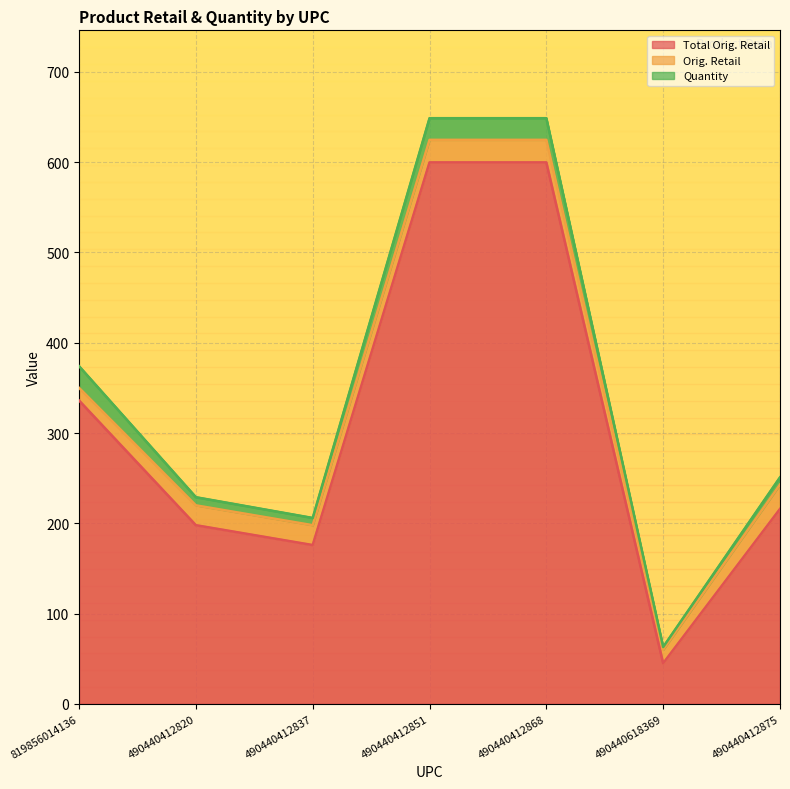

The value of Quantity at 819856014136 is 33.0. True or false?

False